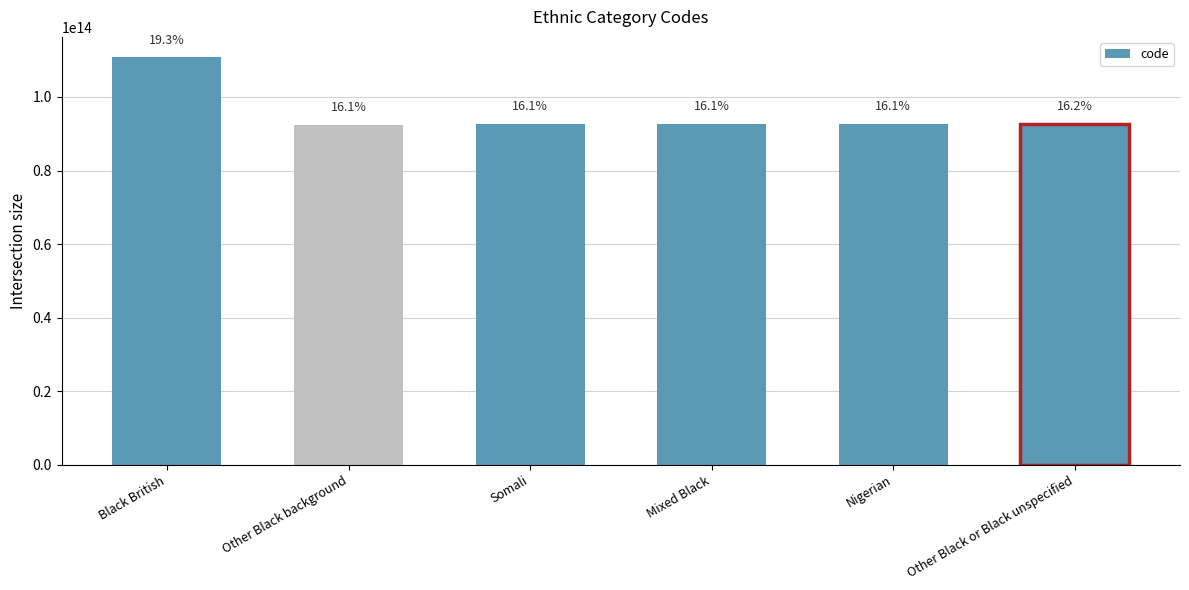

Are the bars horizontal?

No